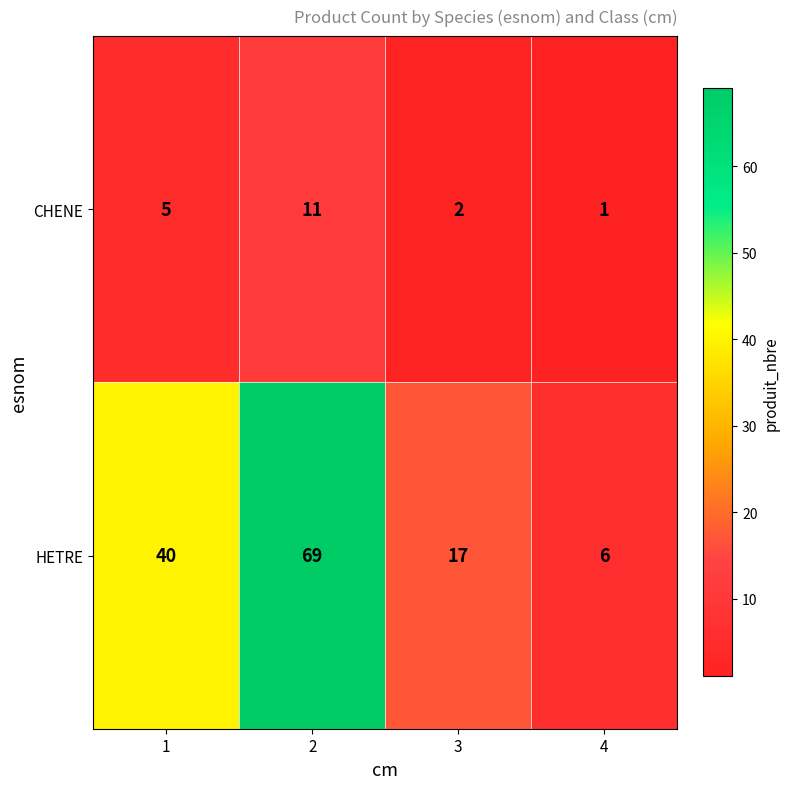

Reading left to right, transcribe all the data shown in this chart.

CHENE: 1=5	2=11	3=2	4=1
HETRE: 1=40	2=69	3=17	4=6